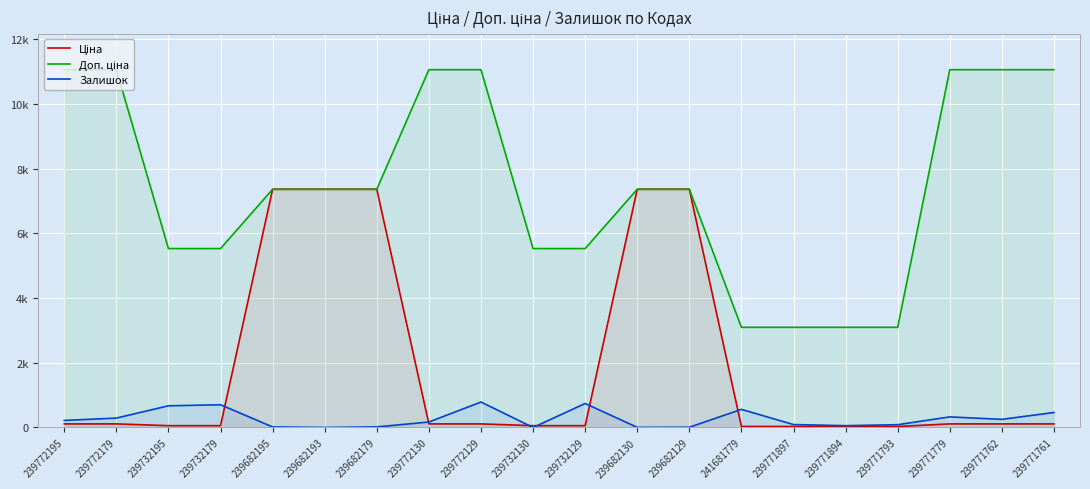

At how many categories does at least one series exceed 4404?

16